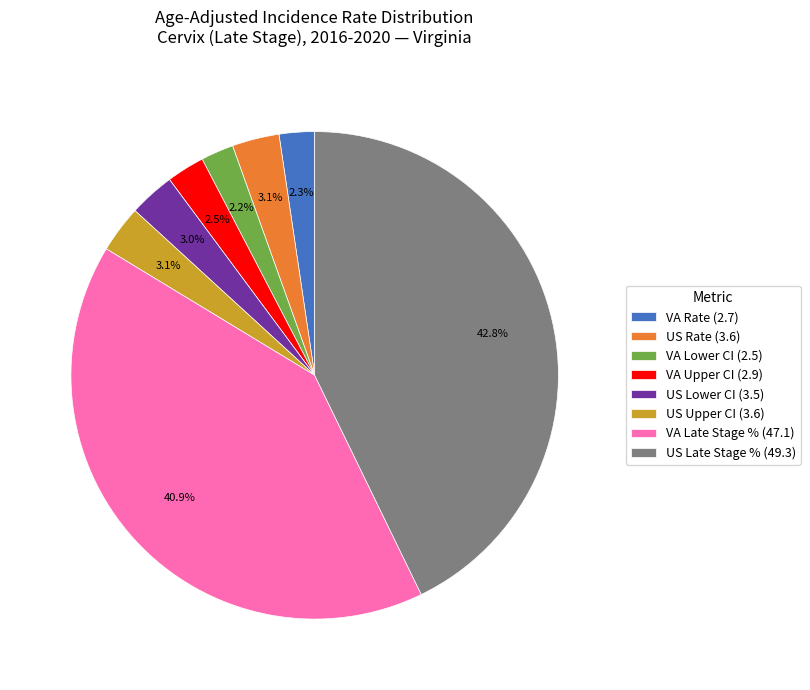

What percentage do VA Lower CI (2.5) and VA Upper CI (2.9) together represent?

4.7%